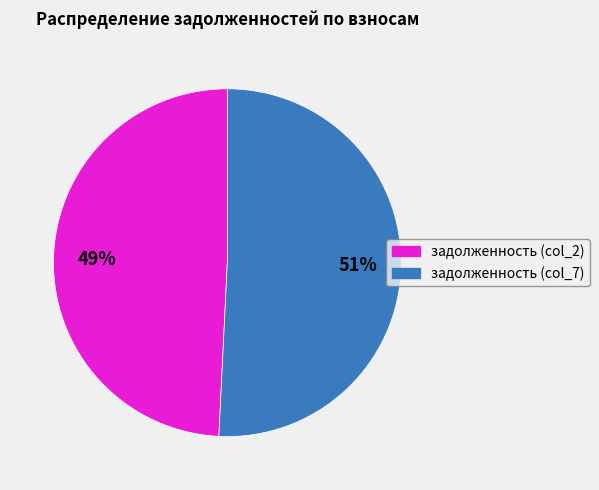

Combined, do задолженность (col_7) and задолженность (col_2) account for over 50%?

Yes